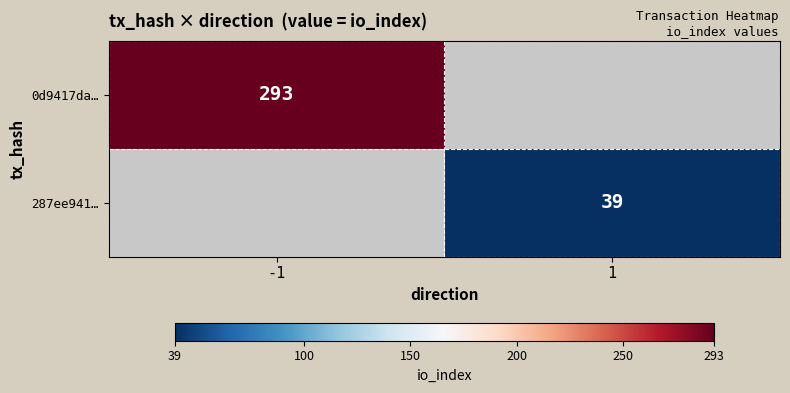

The 287ee941… series shows 39 at 1. True or false?

True